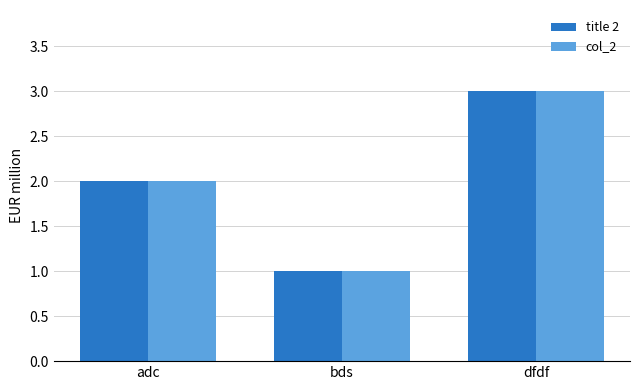

What are all the series names shown in the legend?

title 2, col_2